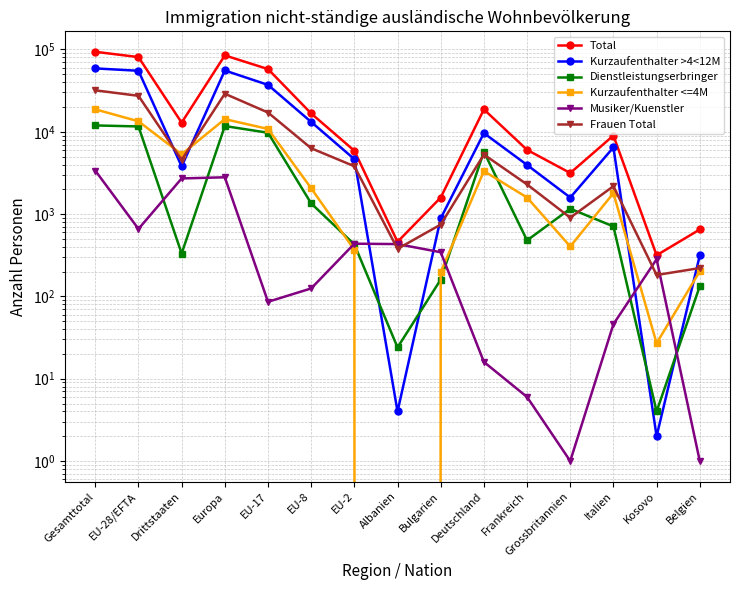

What is the difference between the maximum and second lowest values in the Kurzaufenthalter <=4M series?

18697